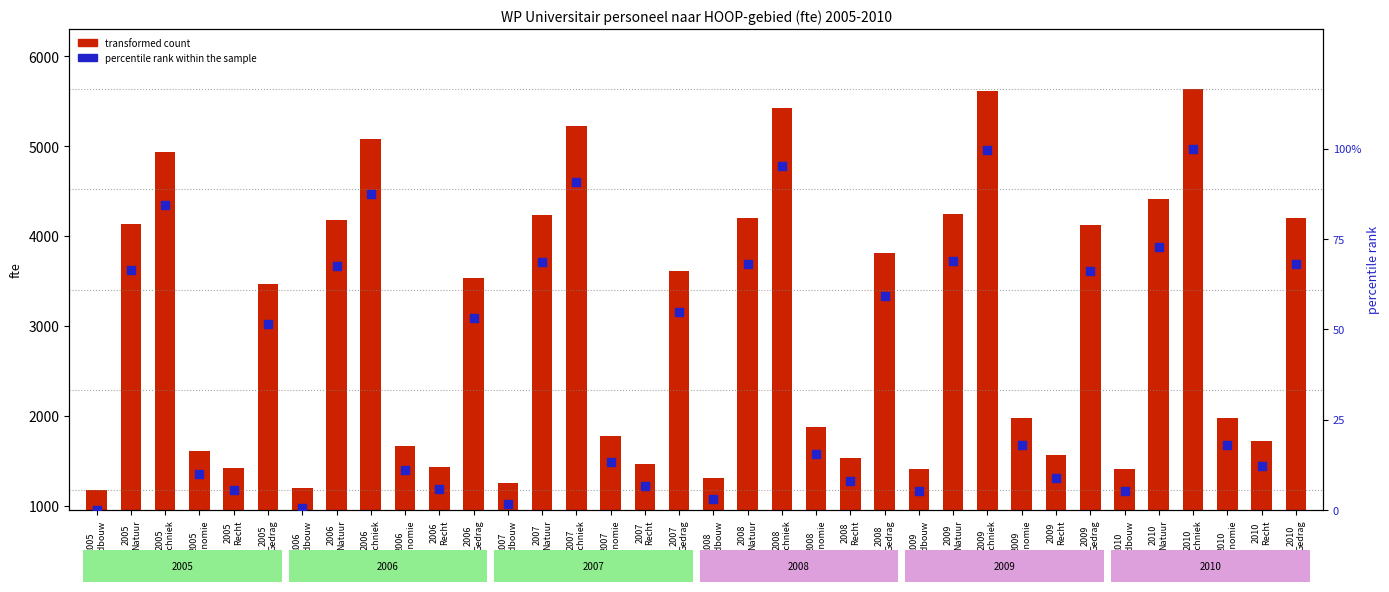

Which series reaches the minimum Y coordinate?

percentile rank within the sample